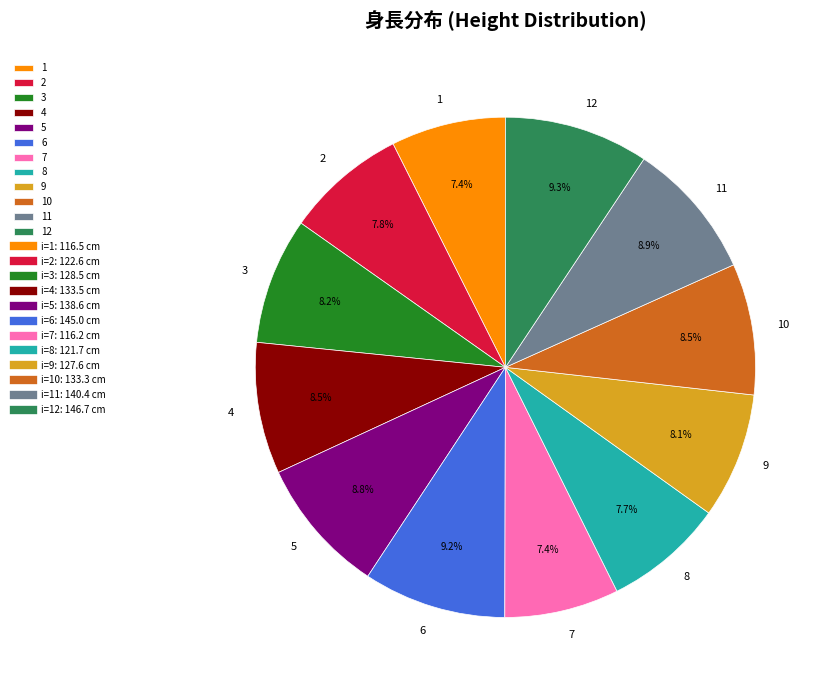

To the nearest percent, what is the combined percentage of 10 and 11?

17%